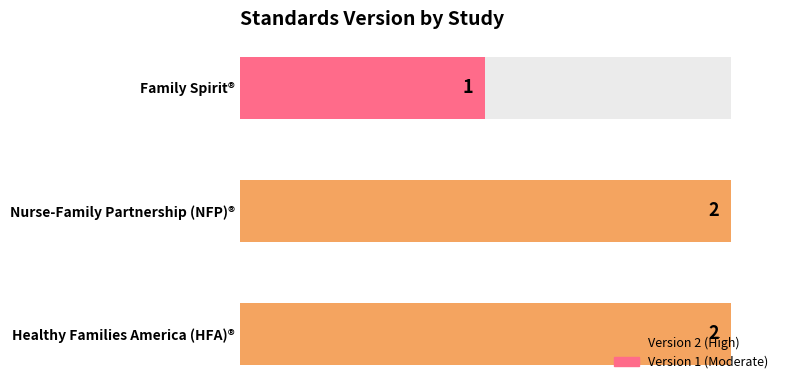

Is it true that the value at WWHV095274 is 3?

False